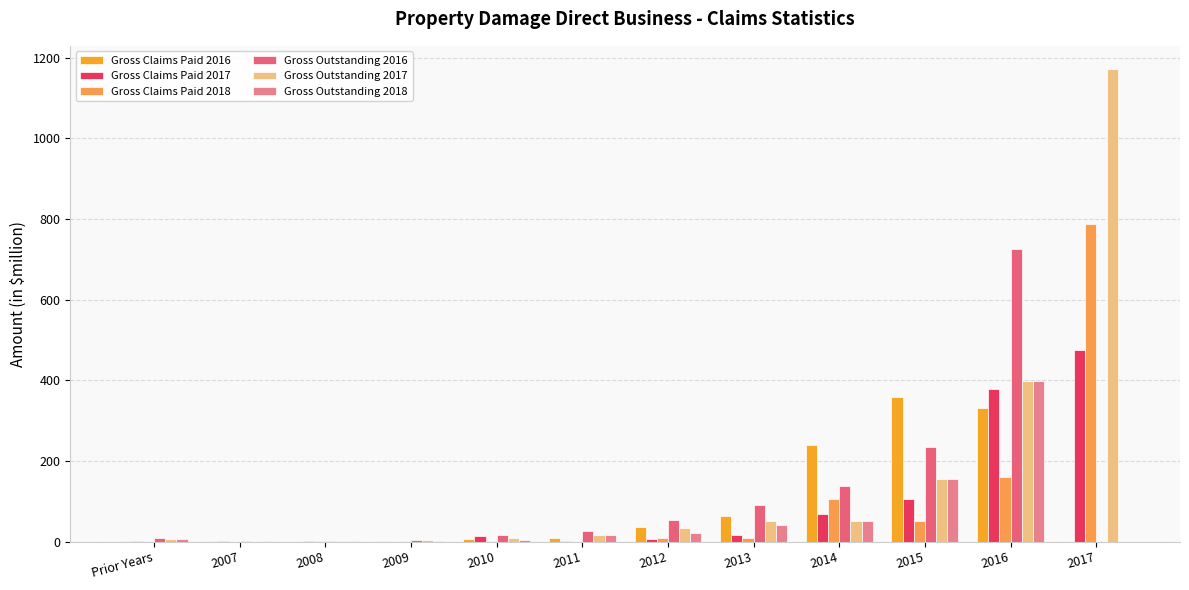

How many groups of bars are there?

12